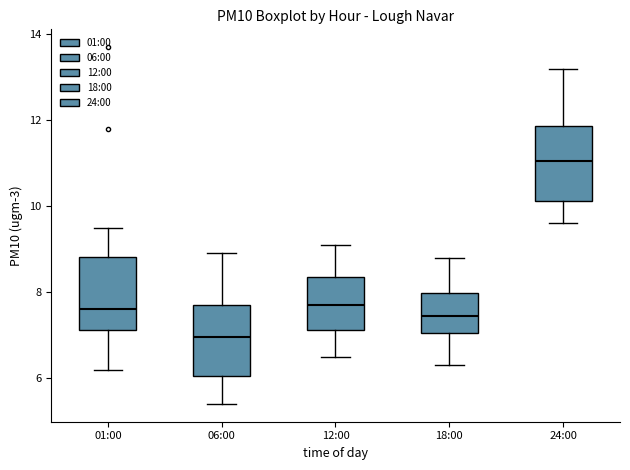

Where is the upper edge of the box for 06:00 on the y-axis? The values are not printed on the chart, so give them approximately, as read against the axis.

7.8